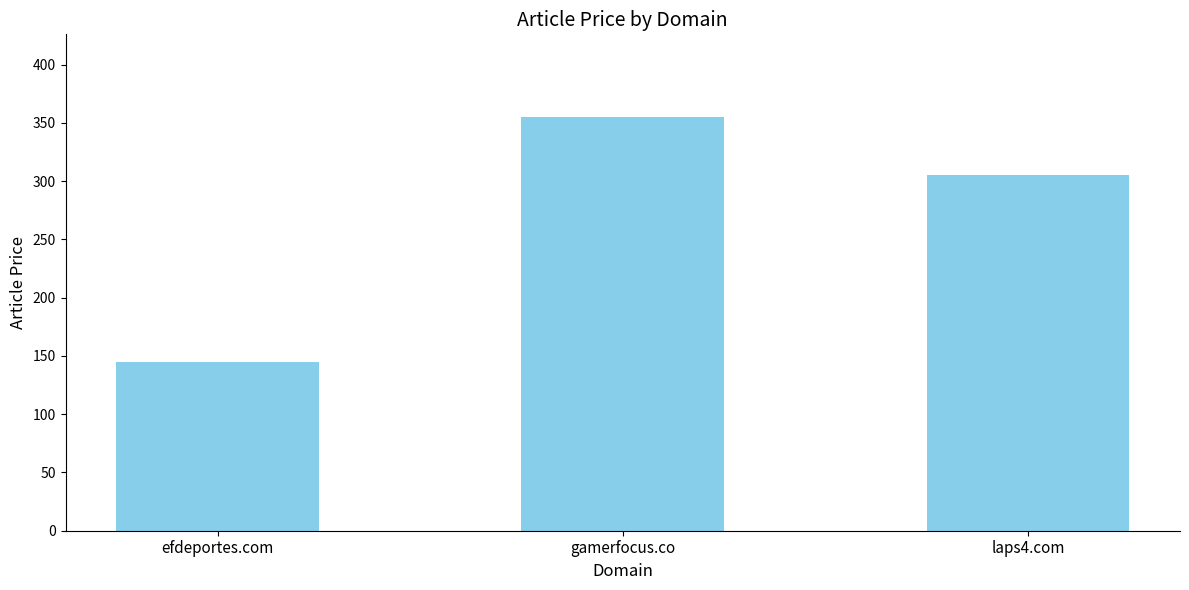

Which category has the lowest value across all series?

efdeportes.com